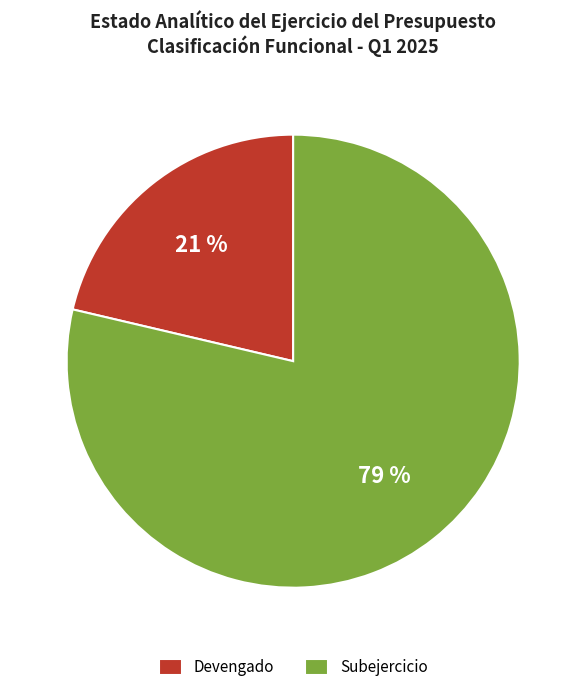

To the nearest percent, what percentage of the pie is Subejercicio?

79%